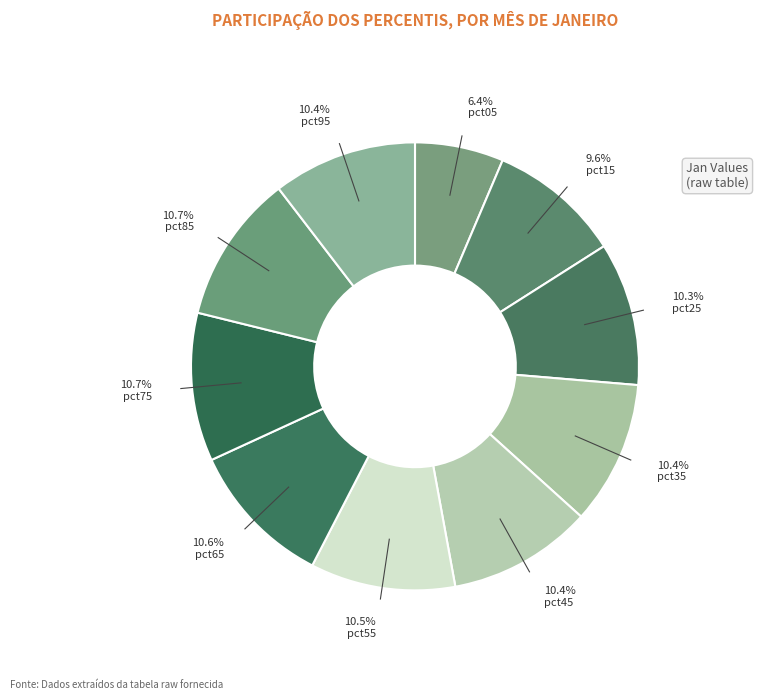

Which category has the smallest portion of the pie?

pct05